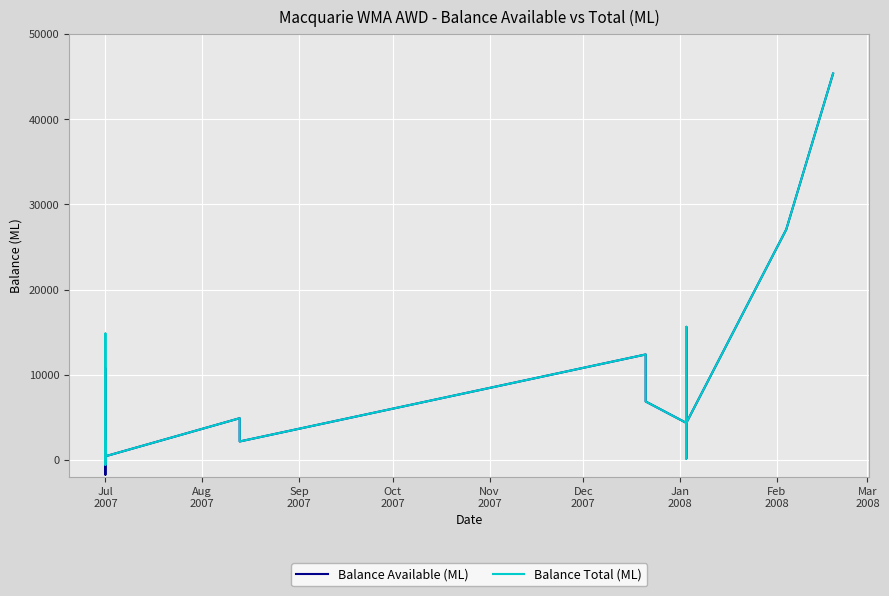

True or false: Balance Total (ML) has a value of 16221 at Jul 2007.

False